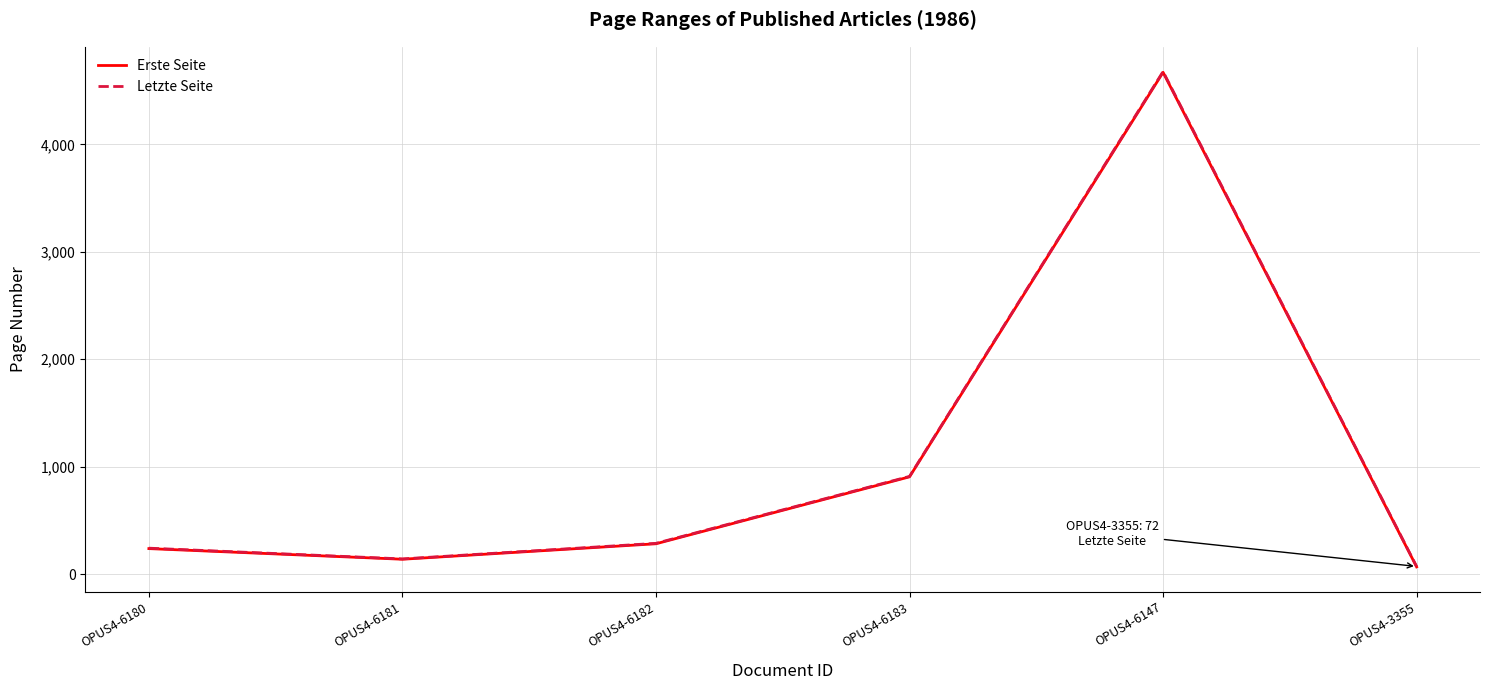

At which category is the sum across all series the highest?

OPUS4-6147